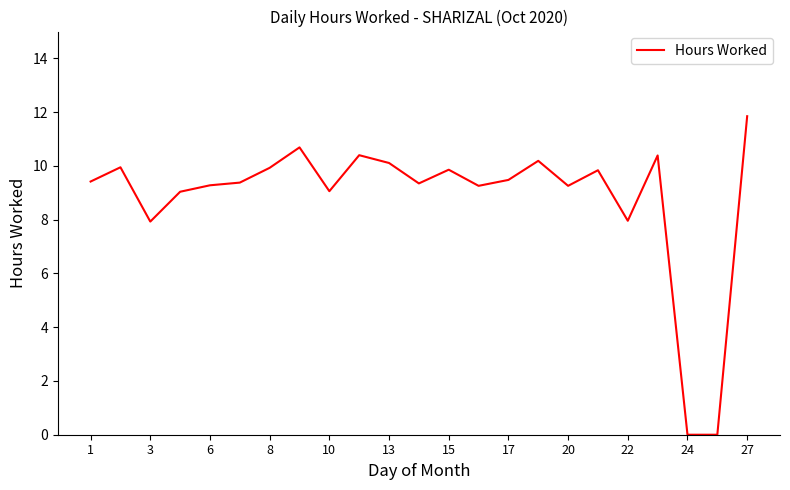

Is this an area chart (filled region under the line)?

No